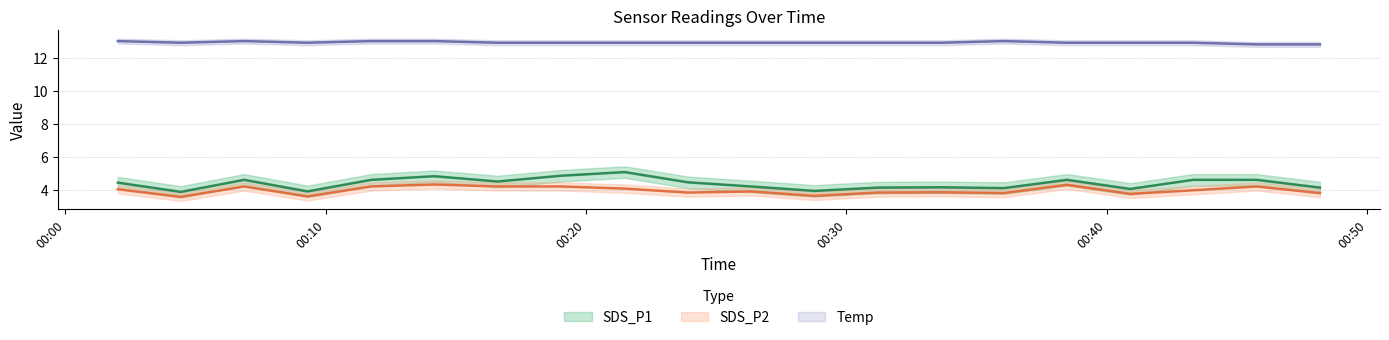

Between 2023/05/01 00:19:03 and 2023/05/01 00:21:29, which is larger?

2023/05/01 00:21:29